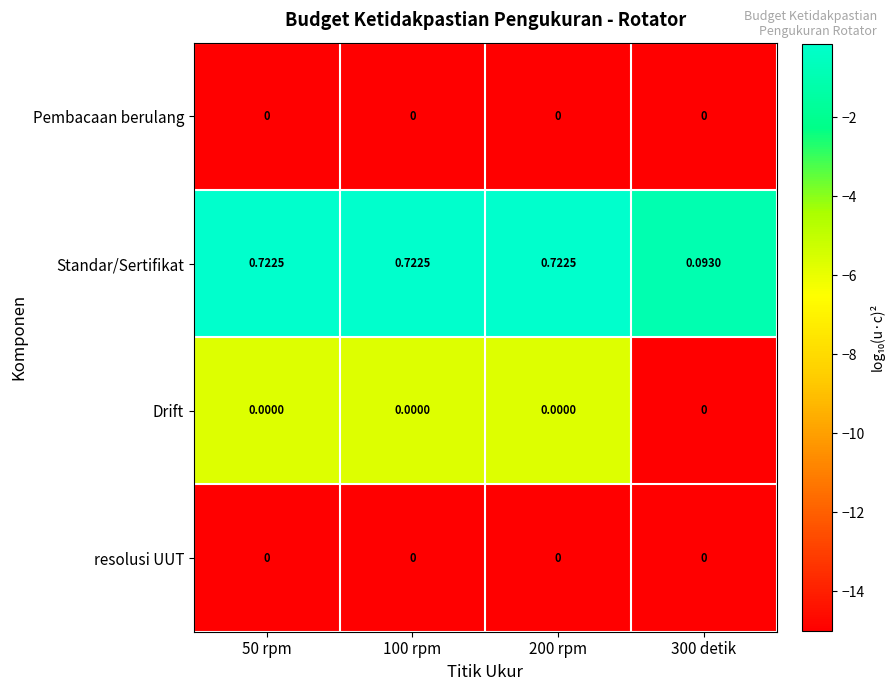

Which series changed the most between 100 rpm and 300 detik?

Standar/Sertifikat